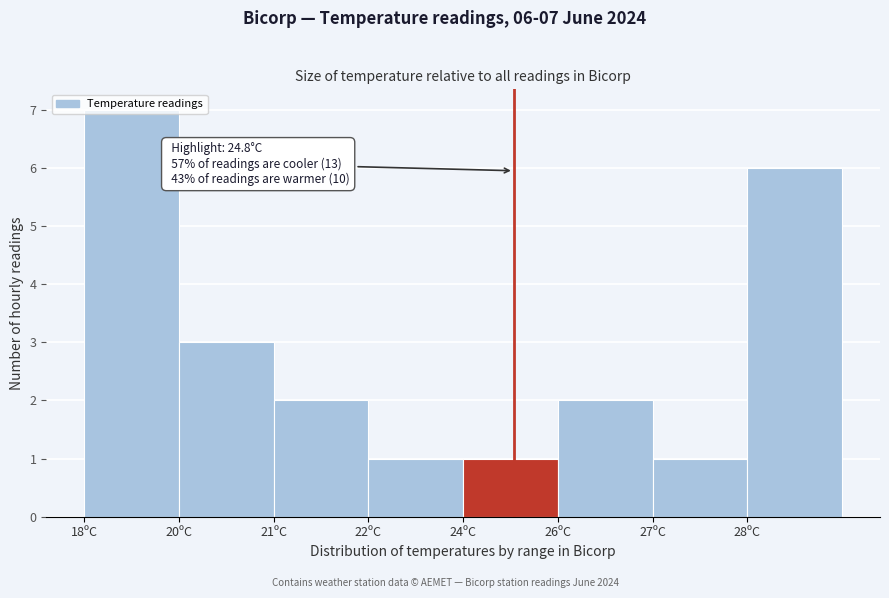

What is the ratio of the value at 22ºC to the value at 24ºC?

1.0